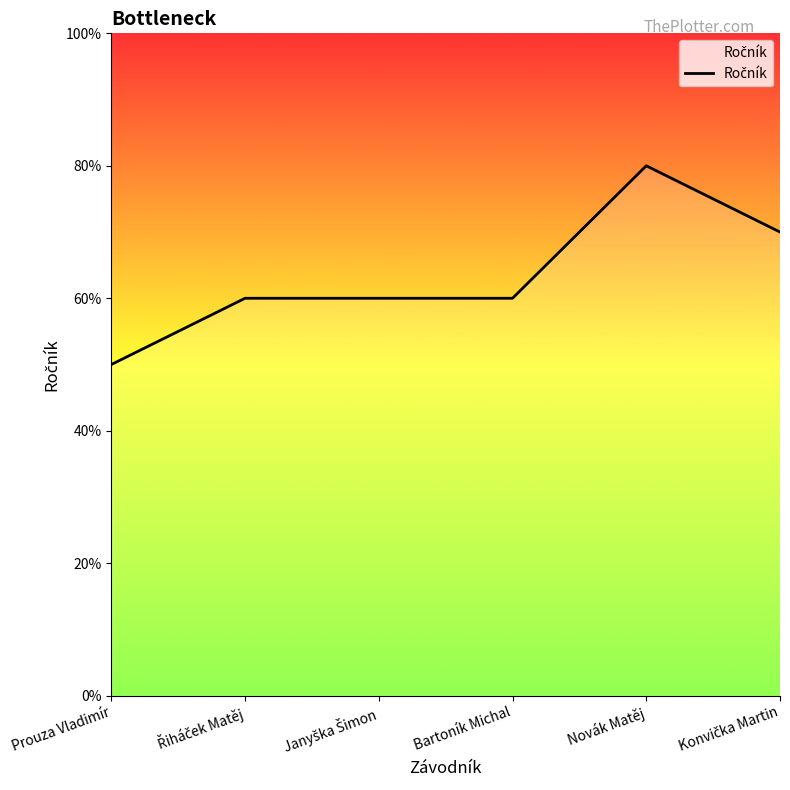

What position from the left is Janyška Šimon?

3